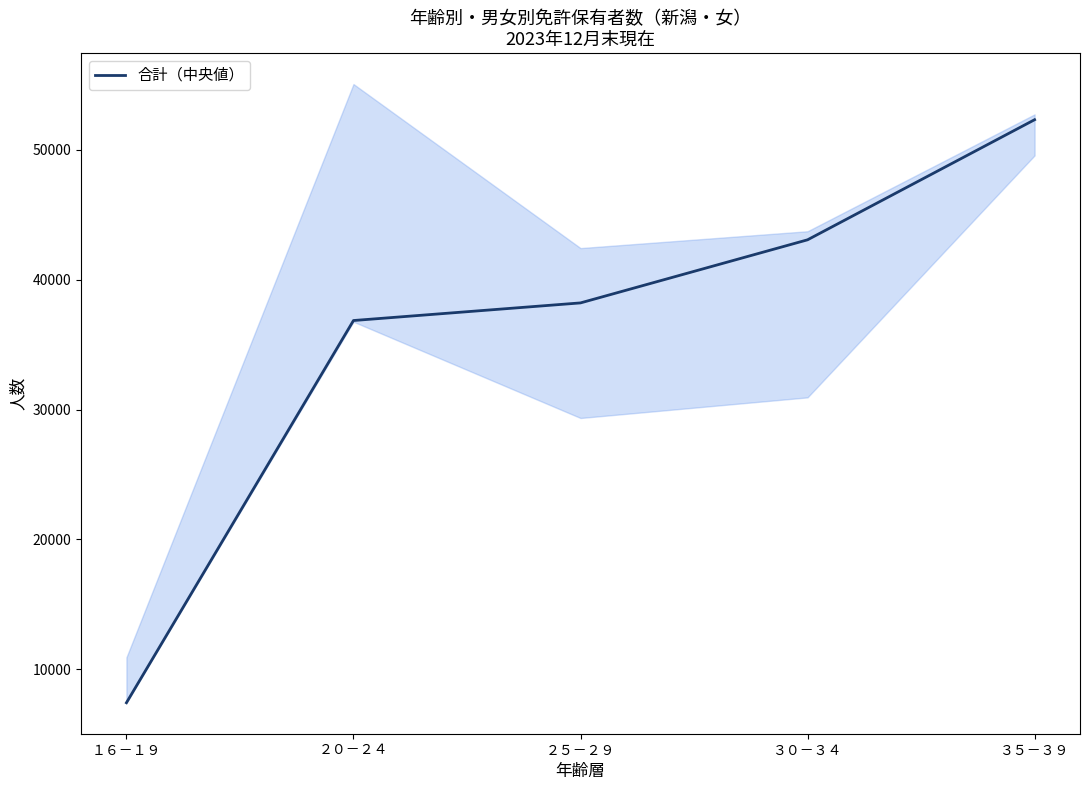

What is the difference between the maximum and minimum values?

44873